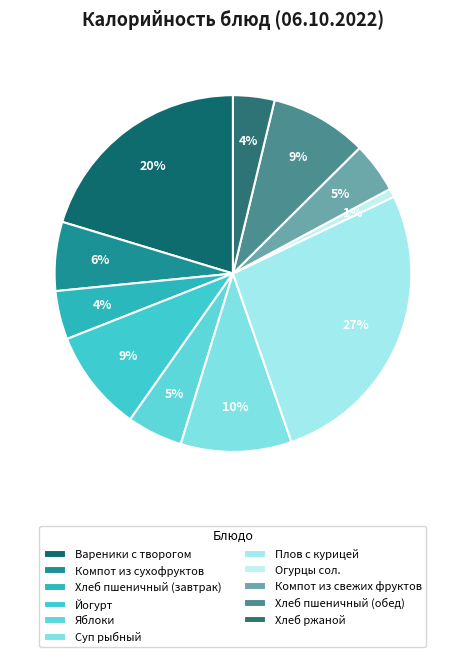

To the nearest percent, what percentage of the pie is Хлеб пшеничный (обед)?

9%